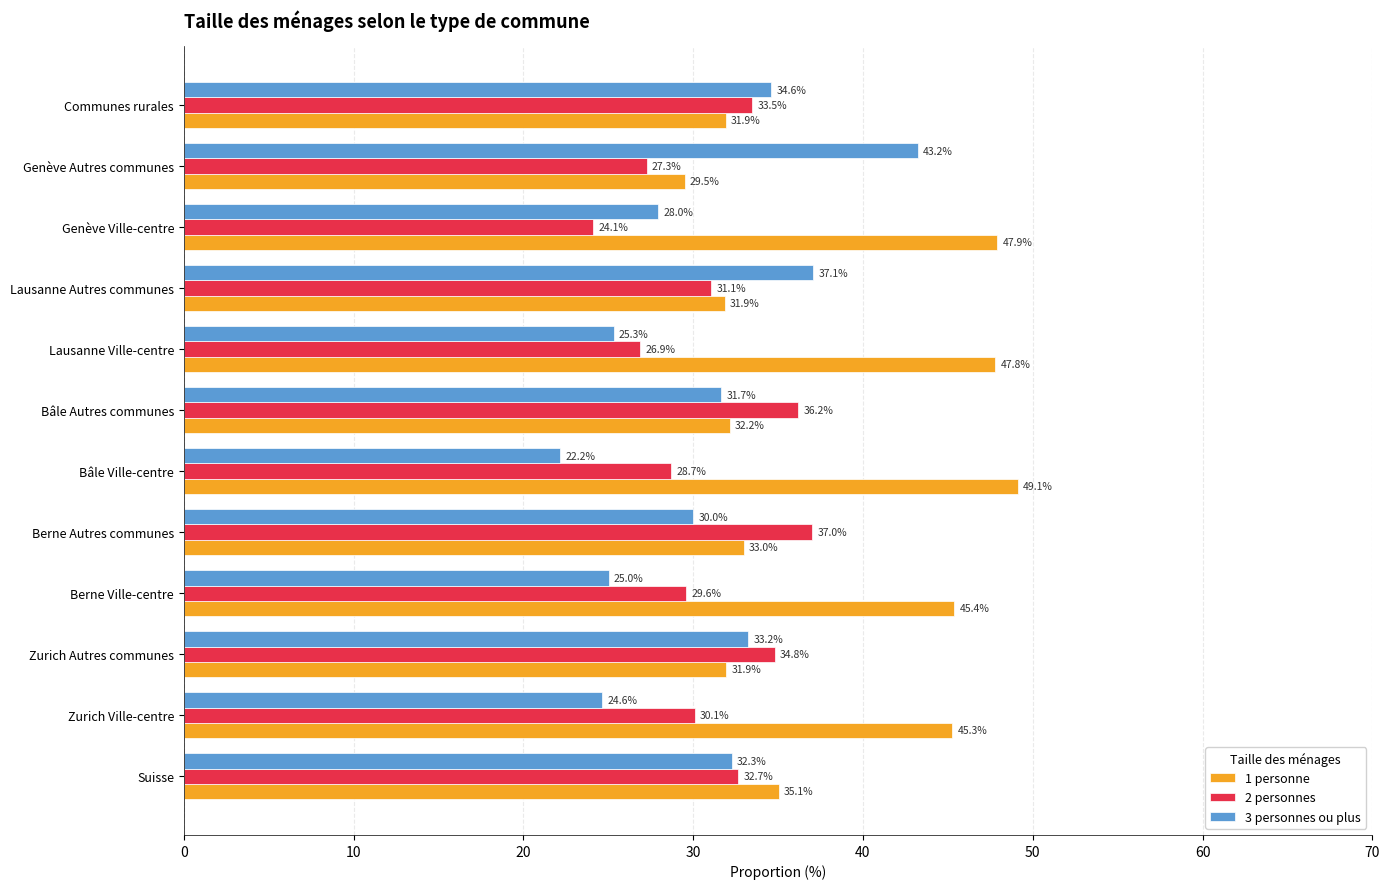

What is the sum of all 3 personnes ou plus values?

367.2